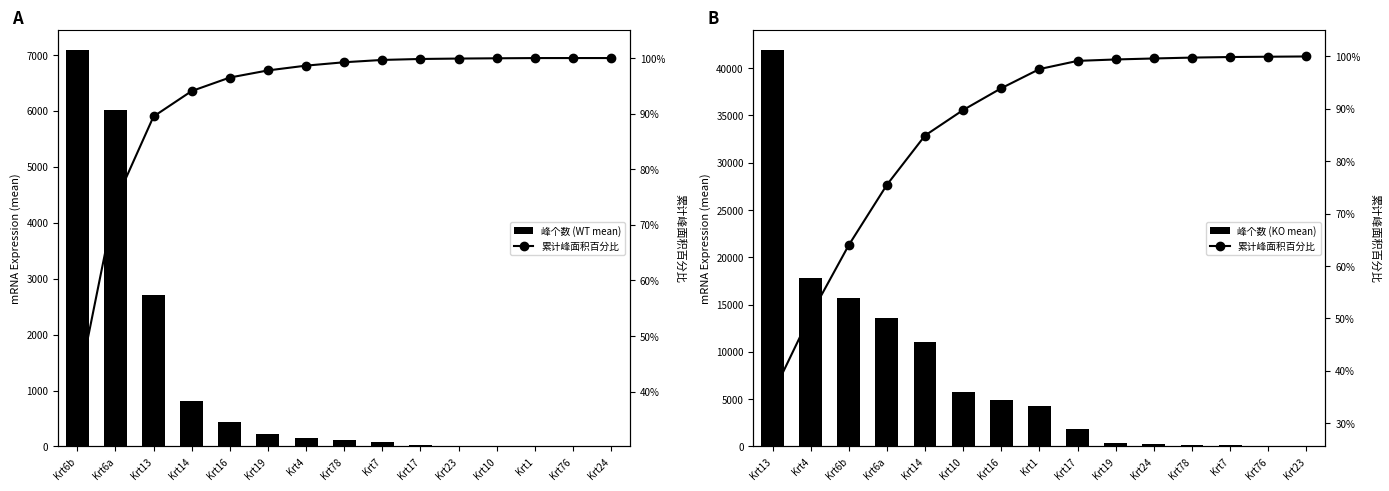

Which series has the largest range (max minus min)?

峰个数 (KO mean)